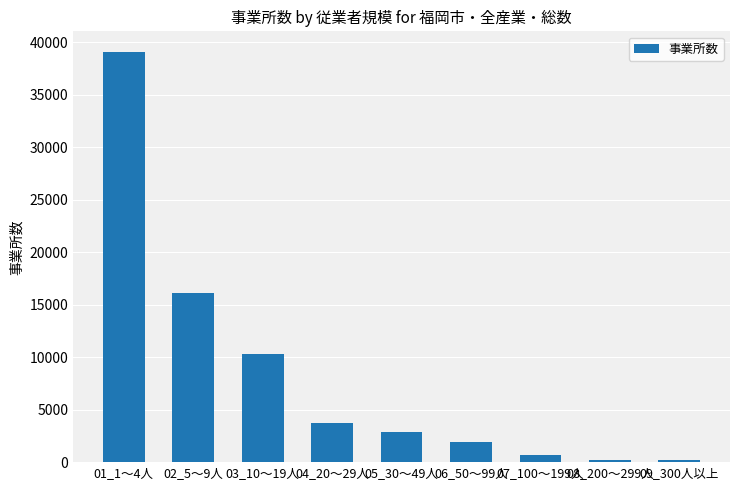

Is it true that the value at 04_20～29人 is 1276?

False